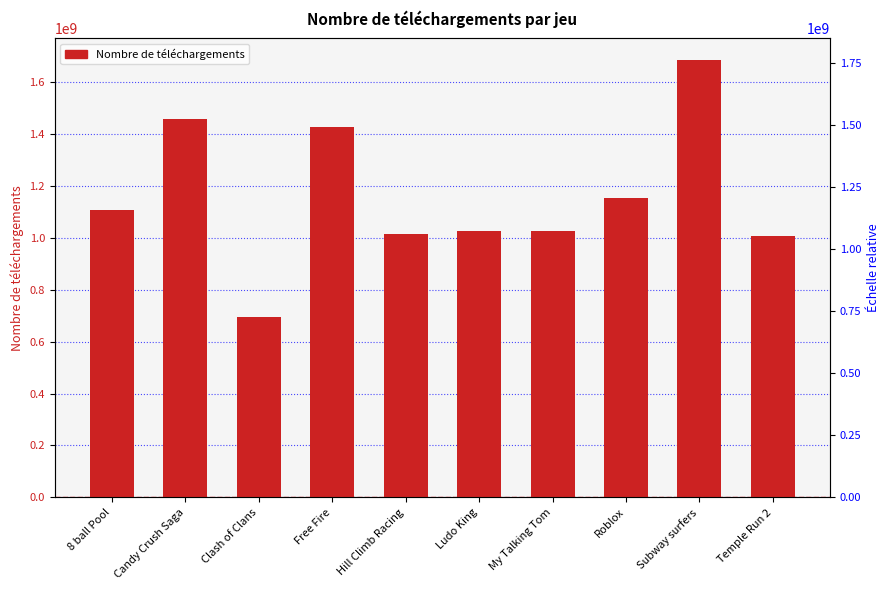

What is the value of the 9th bar from the left?

1682687010